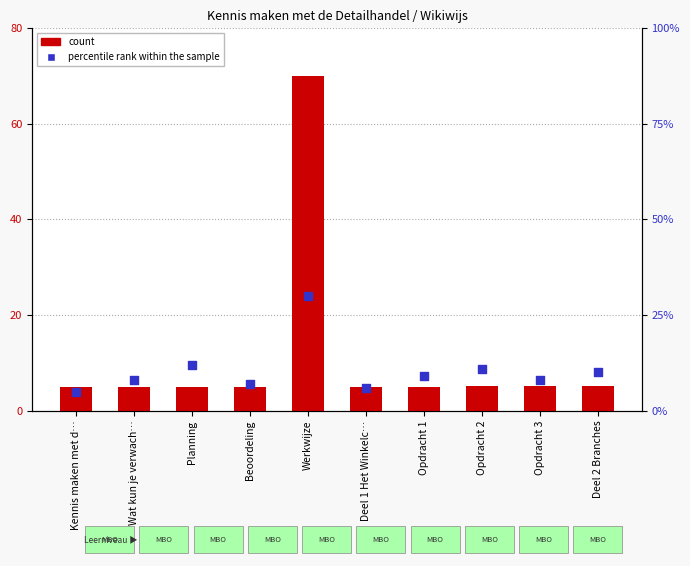

Which series reaches the minimum Y coordinate?

count